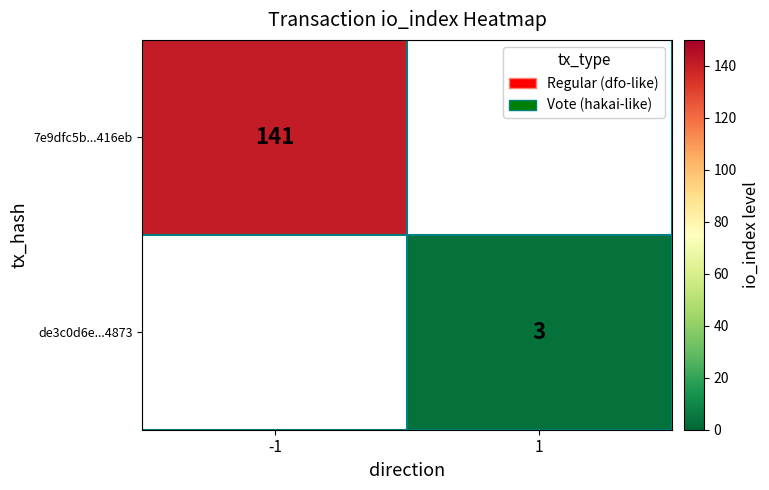

True or false: de3c0d6e...4873 has a value of 1 at 1.

False